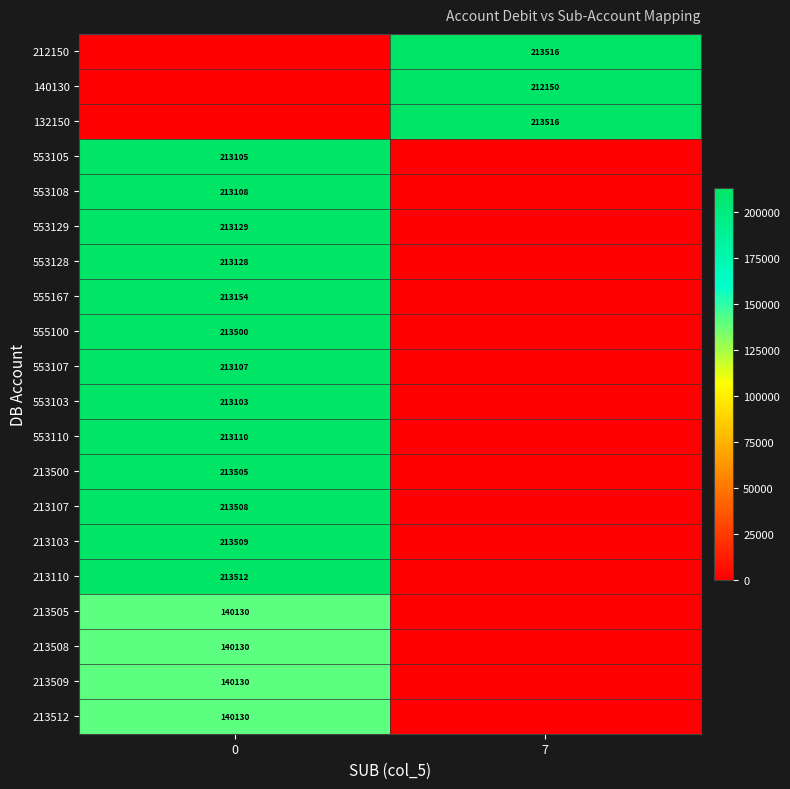

What is the greatest value displayed?

213516